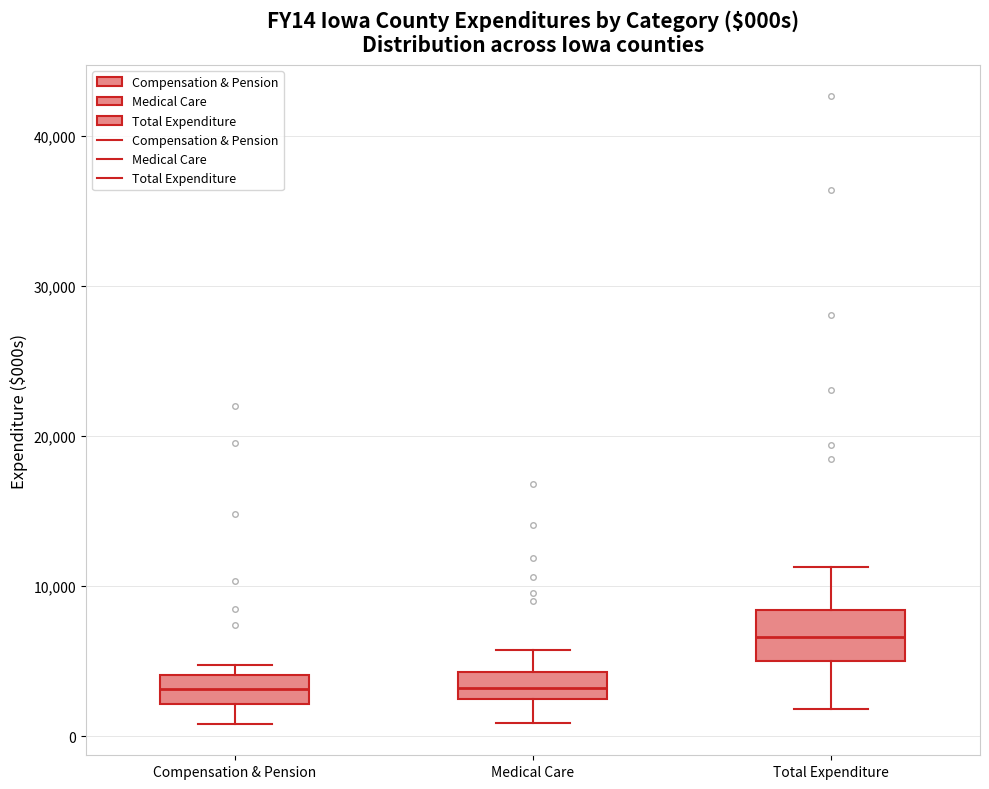

Where is the lower edge of the box for Compensation & Pension on the y-axis? The values are not printed on the chart, so give them approximately, as read against the axis.

2000